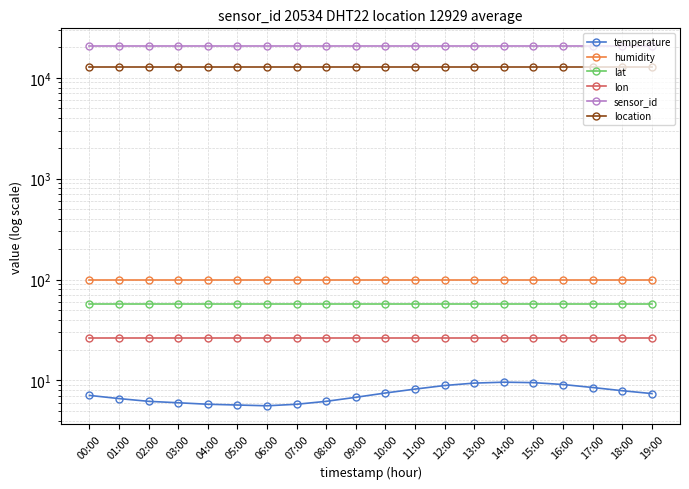

Which has a higher value, 02:00 or 19:00?

19:00